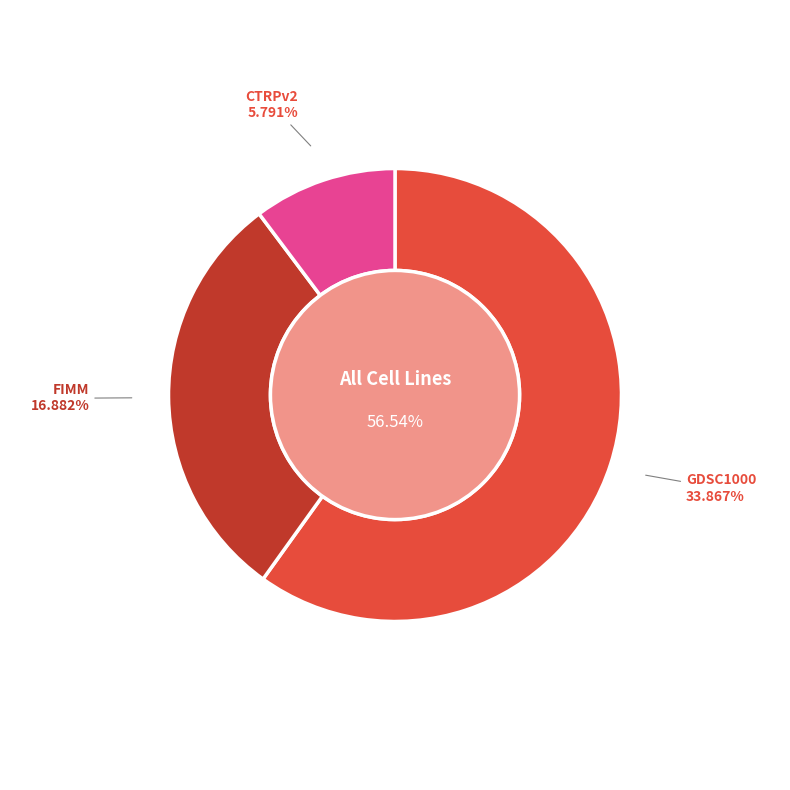

Combined, do CTRPv2 and FIMM account for over 50%?

No